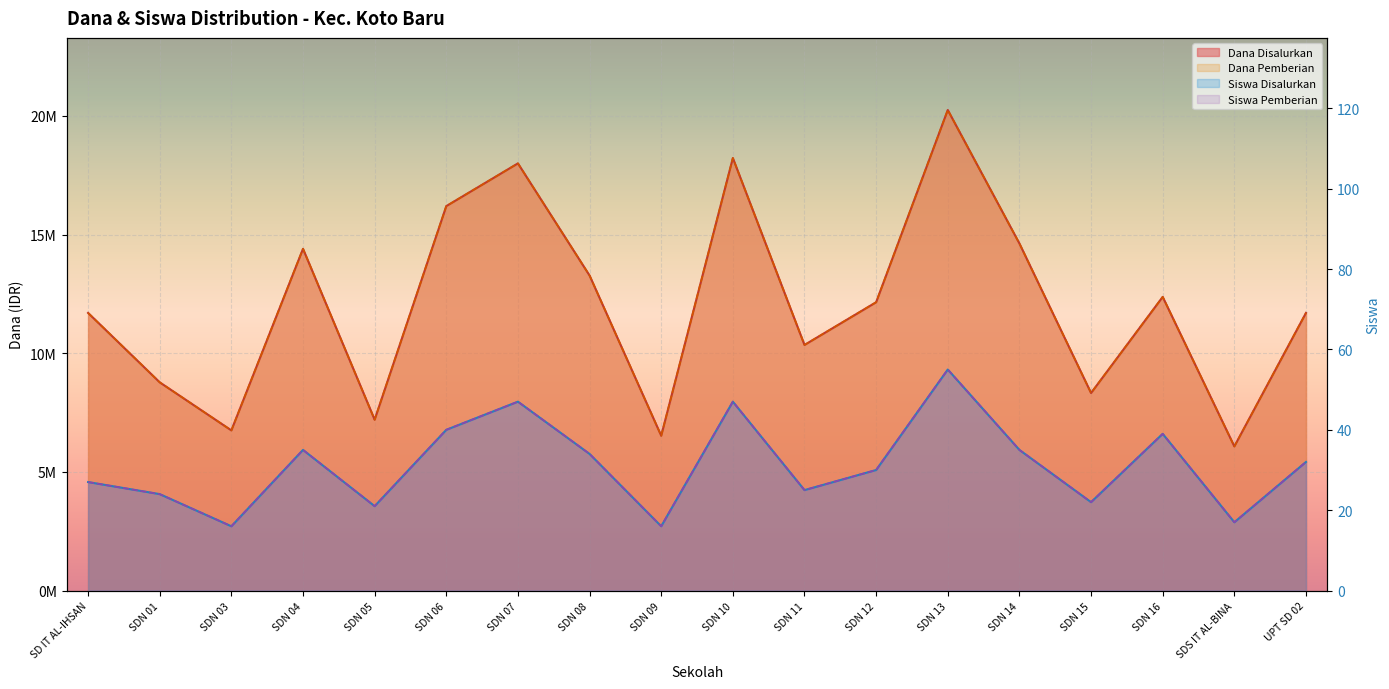

What is the difference between the maximum and second lowest values in the Dana Disalurkan series?

13725000